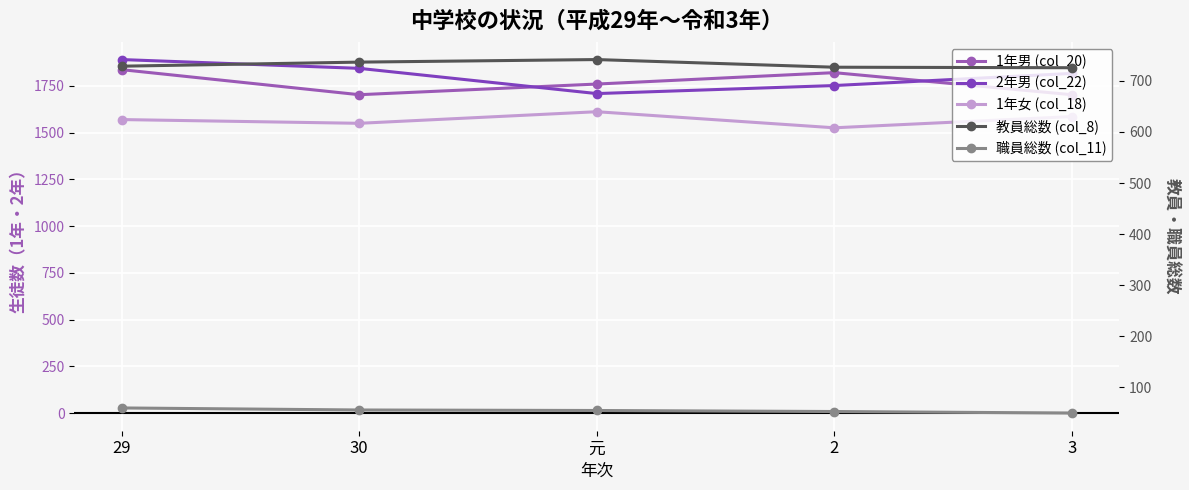

How many lines are shown in the chart?

5